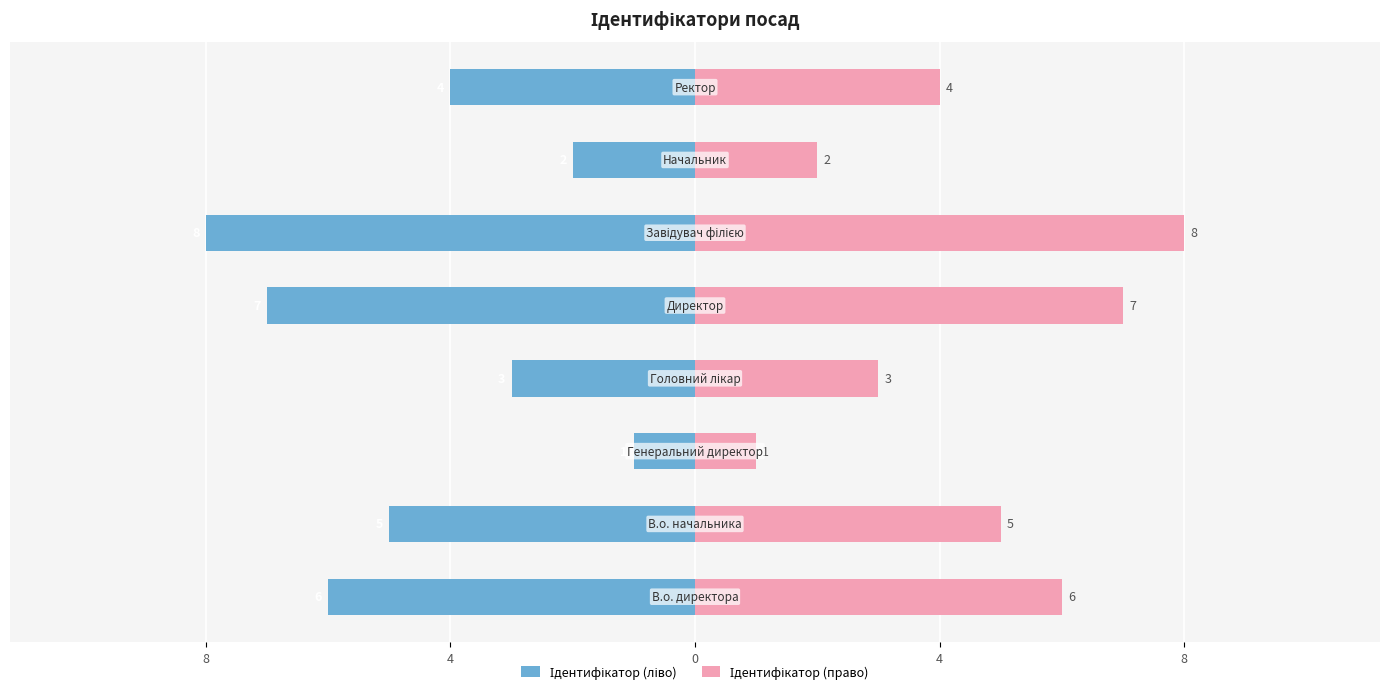

Which series has the largest total across all categories?

Ідентифікатор (право)